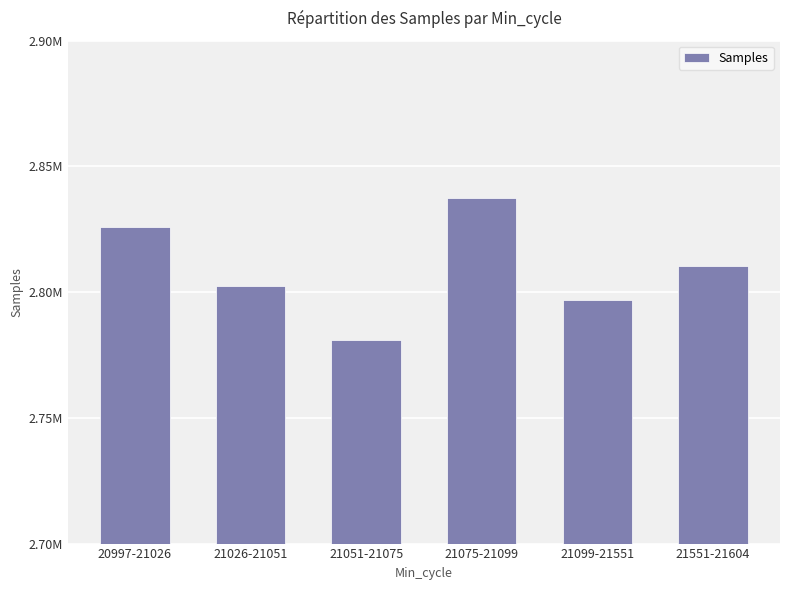

Where is the data nearest to the value 2809194?

21551-21604